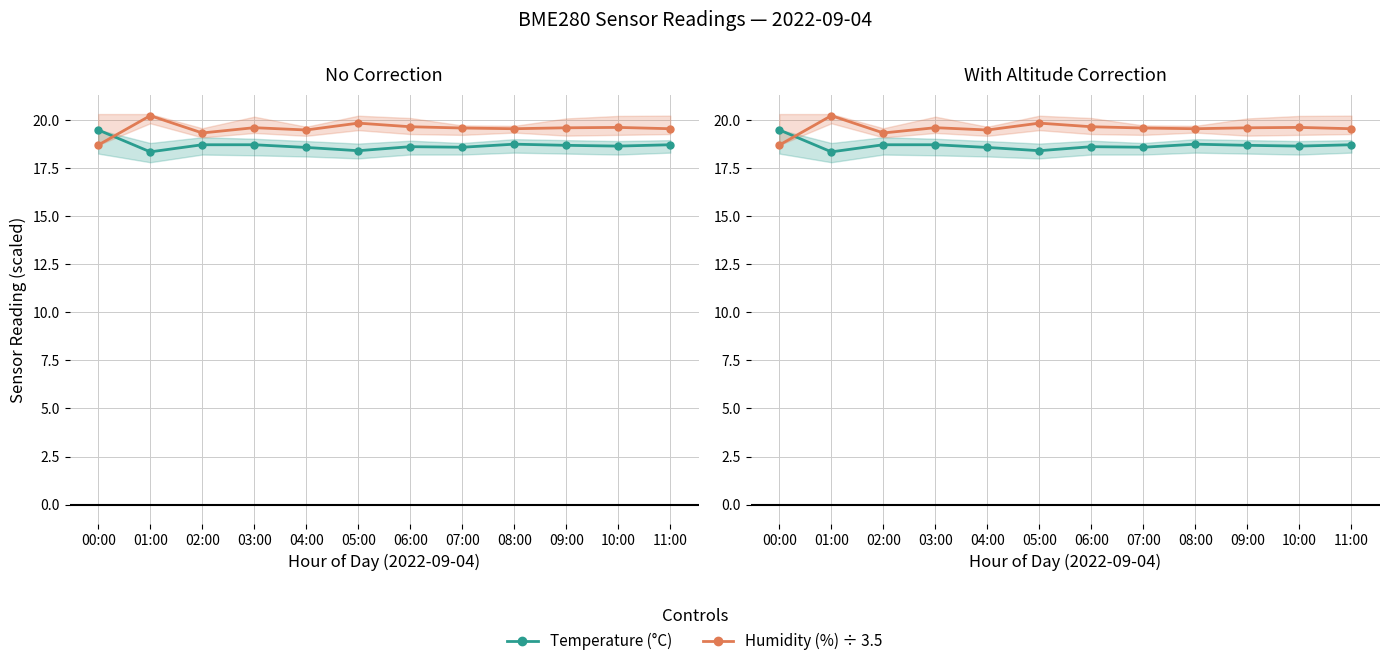

Does the chart display data point markers on the line(s)?

Yes